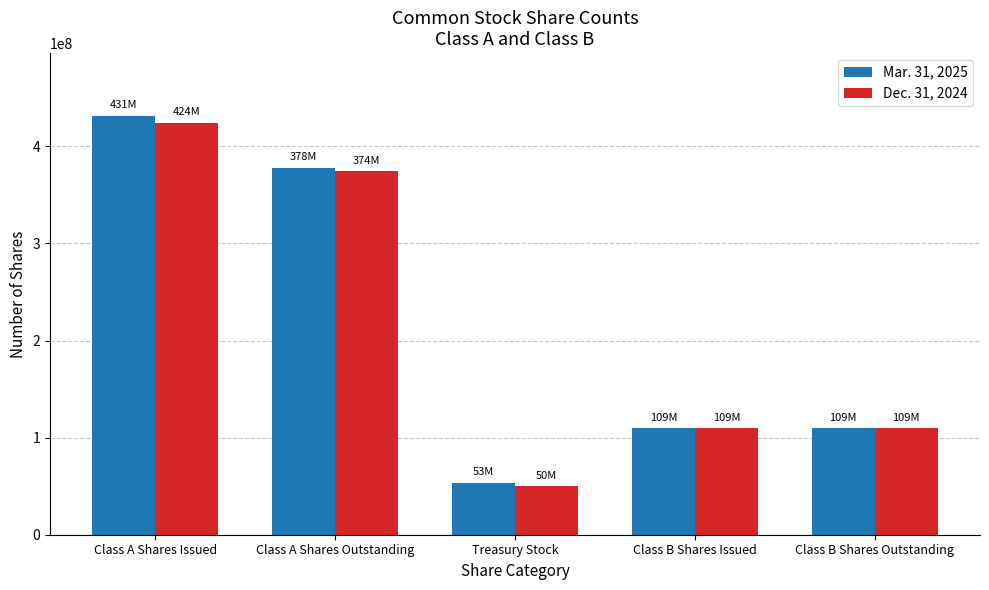

Which label corresponds to the largest value in the chart?

Class A Shares Issued